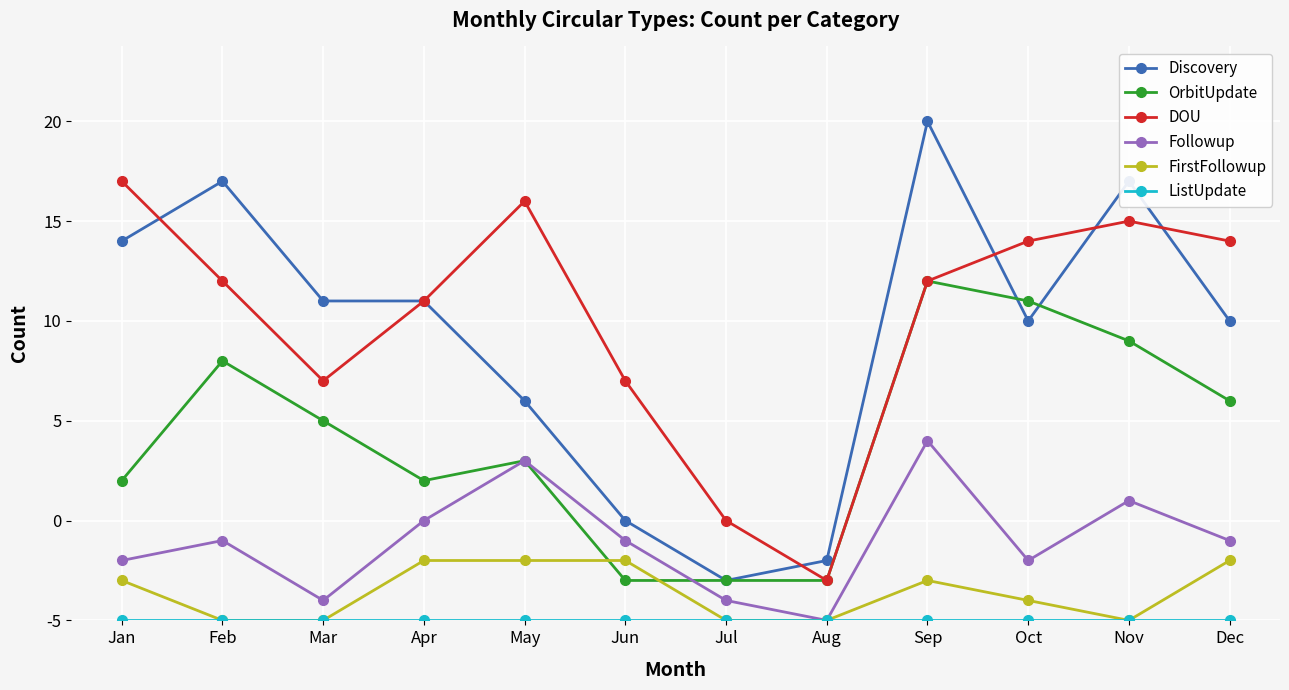

True or false: ListUpdate and Followup cross at least once.

False